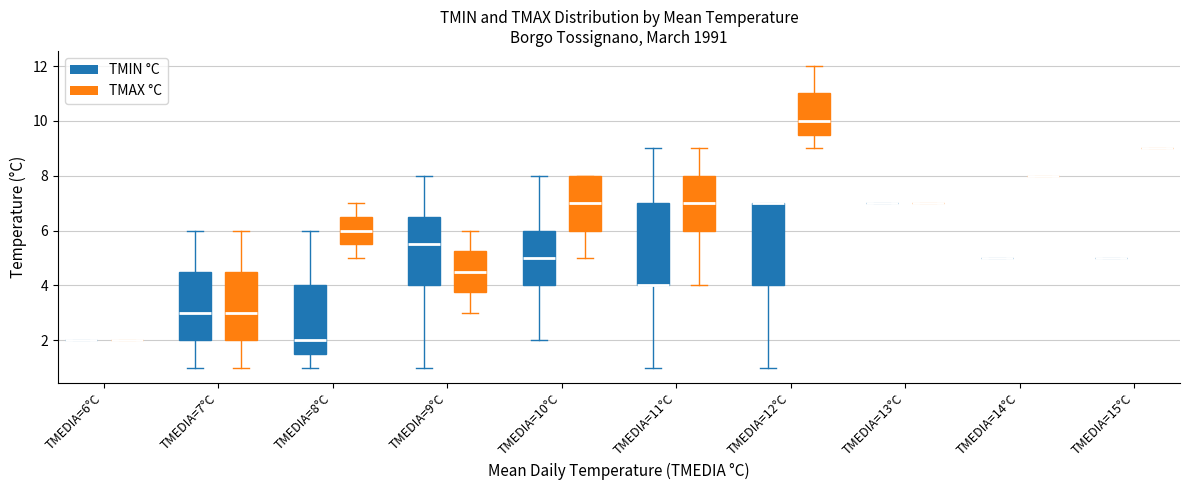

Reading left to right, read every box against the y-axis: the position of its median line, the range the box covers, and the ends of its whiskers. The values are not printed on the chart, so give them approximately, as read against the axis.

TMEDIA=6°C (TMIN °C): box collapsed to a line at 2.0, whiskers 2.0 to 2.0
TMEDIA=6°C (TMAX °C): box collapsed to a line at 2.0, whiskers 2.0 to 2.0
TMEDIA=7°C (TMIN °C): median 3.0, box 2.0 to 4.6, whiskers 1.0 to 6.0
TMEDIA=7°C (TMAX °C): median 3.0, box 2.0 to 4.6, whiskers 1.0 to 6.0
TMEDIA=8°C (TMIN °C): median 2.0, box 1.6 to 4.0, whiskers 1.0 to 6.0
TMEDIA=8°C (TMAX °C): median 6.0, box 5.6 to 6.6, whiskers 5.0 to 7.0
TMEDIA=9°C (TMIN °C): median 5.6, box 4.0 to 6.6, whiskers 1.0 to 8.0
TMEDIA=9°C (TMAX °C): median 4.6, box 3.8 to 5.2, whiskers 3.0 to 6.0
TMEDIA=10°C (TMIN °C): median 5.0, box 4.0 to 6.0, whiskers 2.0 to 8.0
TMEDIA=10°C (TMAX °C): median 7.0, box 6.0 to 8.0, whiskers 5.0 to 8.0
TMEDIA=11°C (TMIN °C): median 4.0 (drawn on the box's lower edge), box 4.0 to 7.0, whiskers 1.0 to 9.0
TMEDIA=11°C (TMAX °C): median 7.0, box 6.0 to 8.0, whiskers 4.0 to 9.0
TMEDIA=12°C (TMIN °C): median 7.0 (drawn on the box's upper edge), box 4.0 to 7.0, whiskers 1.0 to 7.0
TMEDIA=12°C (TMAX °C): median 10.0, box 9.6 to 11.0, whiskers 9.0 to 12.0
TMEDIA=13°C (TMIN °C): box collapsed to a line at 7.0, whiskers 7.0 to 7.0
TMEDIA=13°C (TMAX °C): box collapsed to a line at 7.0, whiskers 7.0 to 7.0
TMEDIA=14°C (TMIN °C): box collapsed to a line at 5.0, whiskers 5.0 to 5.0
TMEDIA=14°C (TMAX °C): box collapsed to a line at 8.0, whiskers 8.0 to 8.0
TMEDIA=15°C (TMIN °C): box collapsed to a line at 5.0, whiskers 5.0 to 5.0
TMEDIA=15°C (TMAX °C): box collapsed to a line at 9.0, whiskers 9.0 to 9.0